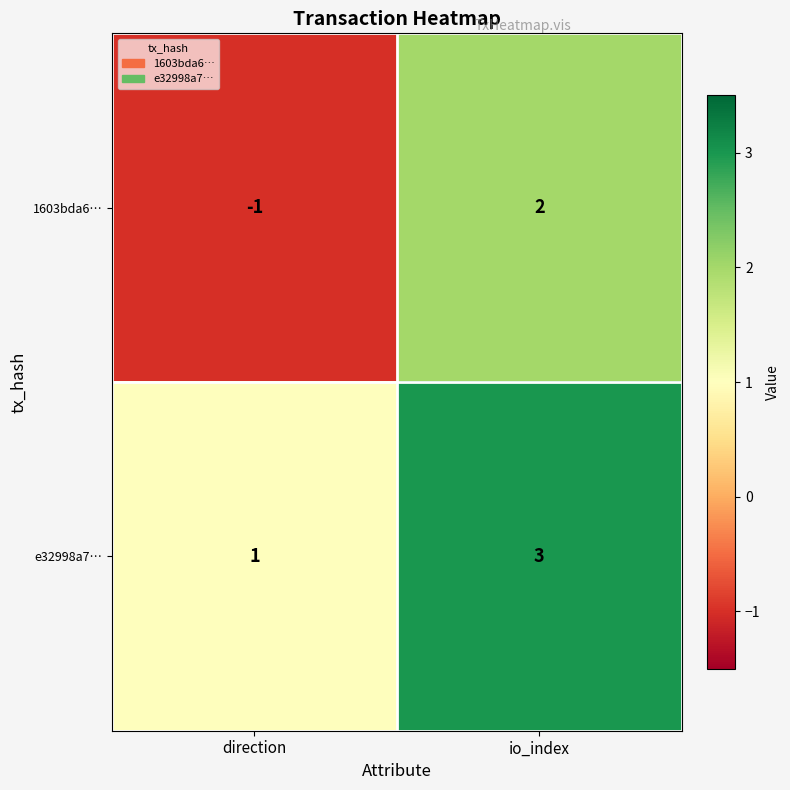

What is the difference between the maximum and minimum values in the 1603bda6… series?

3